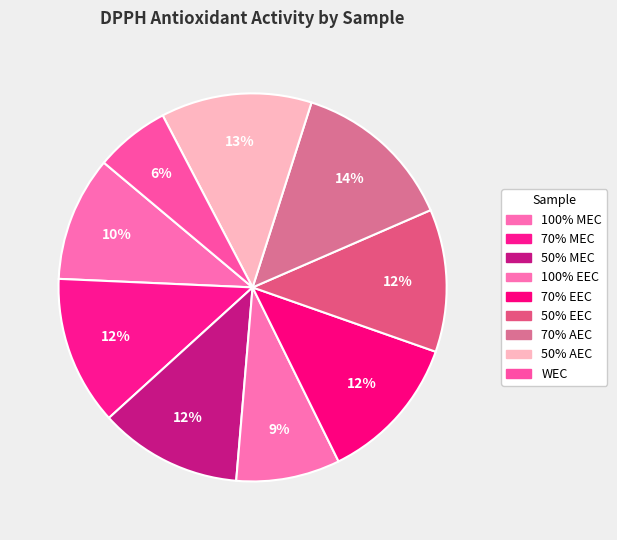

How many slices are in this pie chart?

9